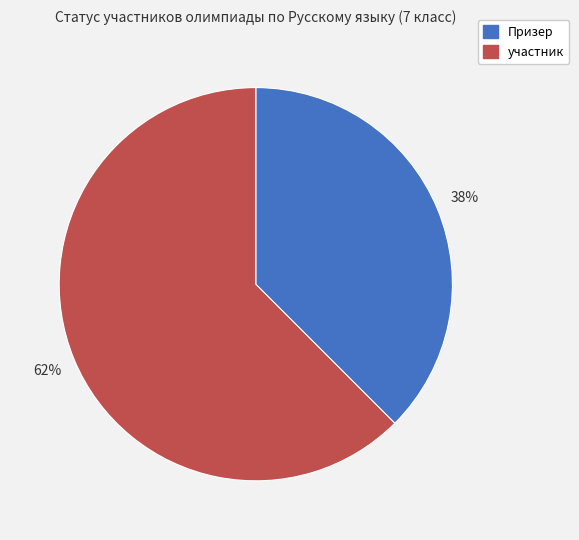

True or false: Призер accounts for 47% of the total.

False